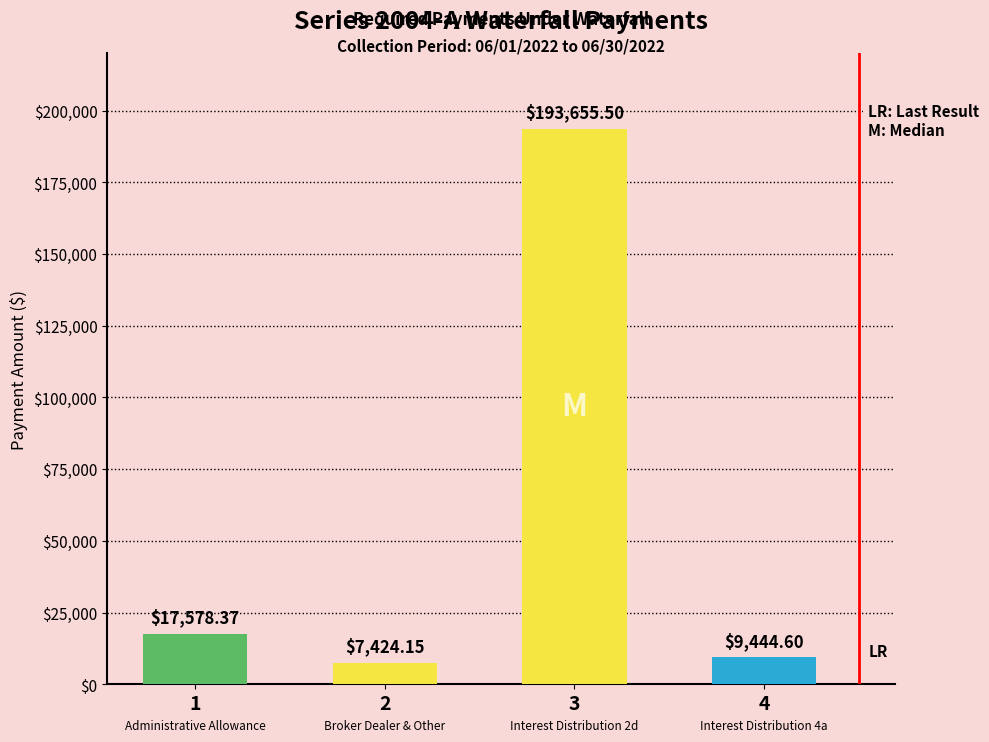

What is the greatest value displayed?

193655.5